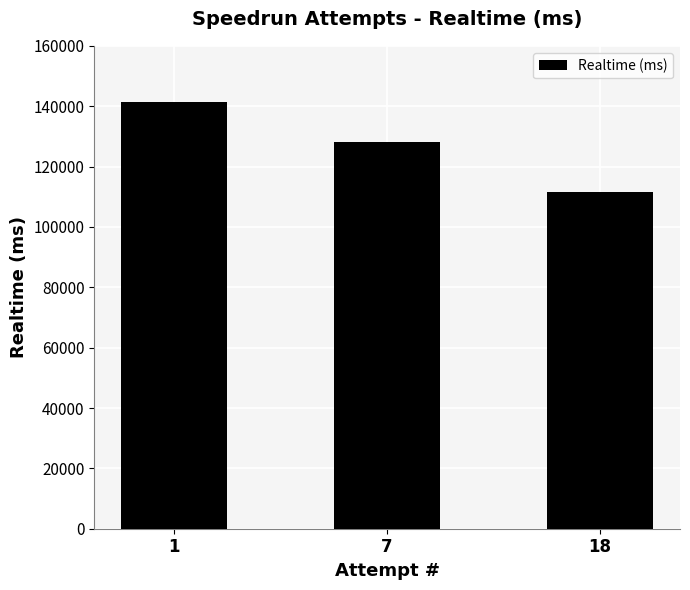

What is the average value?

126929